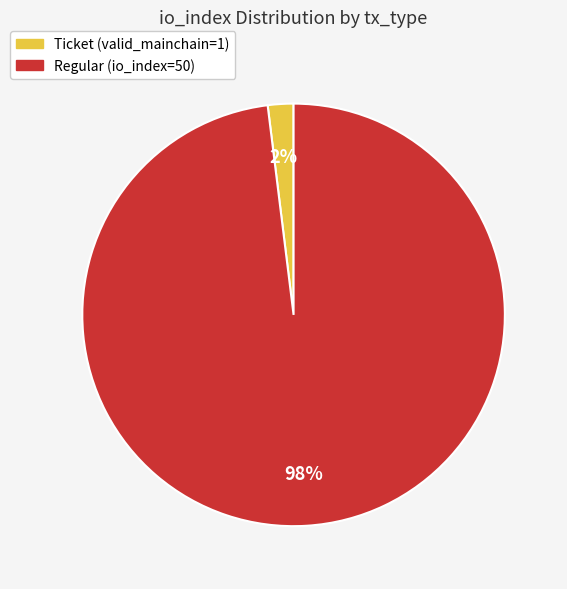

To the nearest percent, what is the average slice percentage?

50%